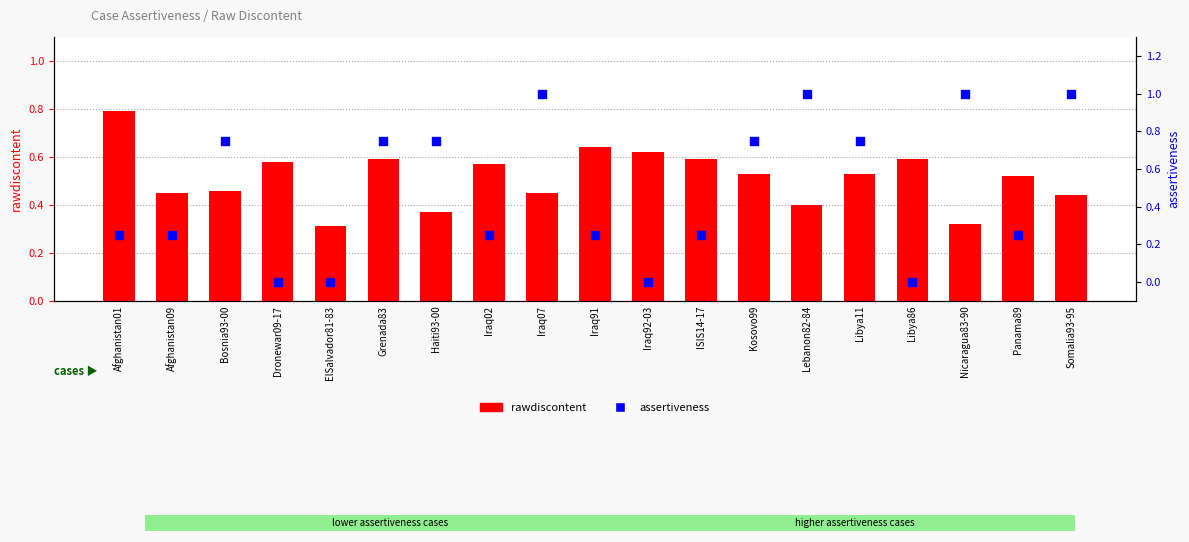

Which series has the largest total across all categories?

rawdiscontent